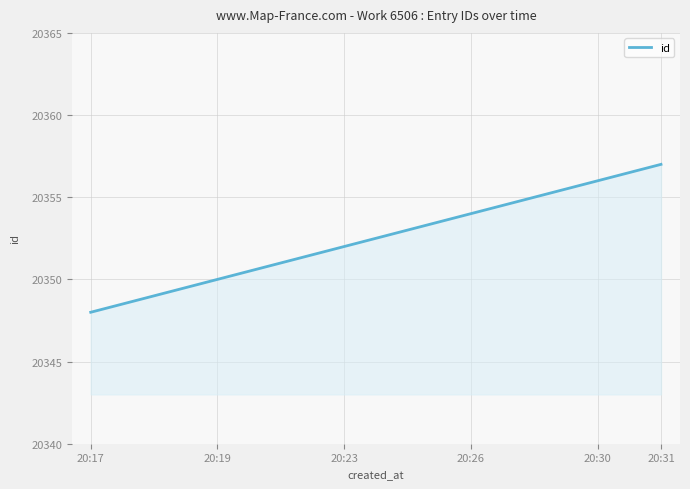

What is the minimum value shown in the chart?

20348